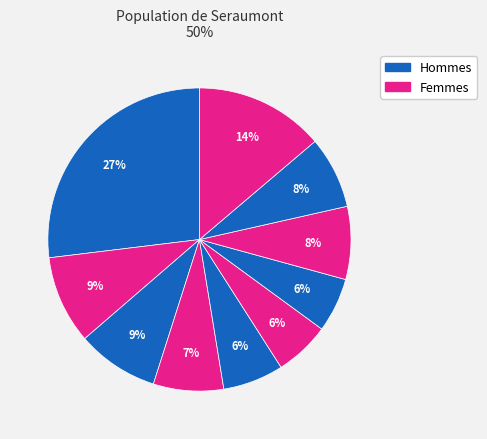

Count the number of slices in the pie.

10